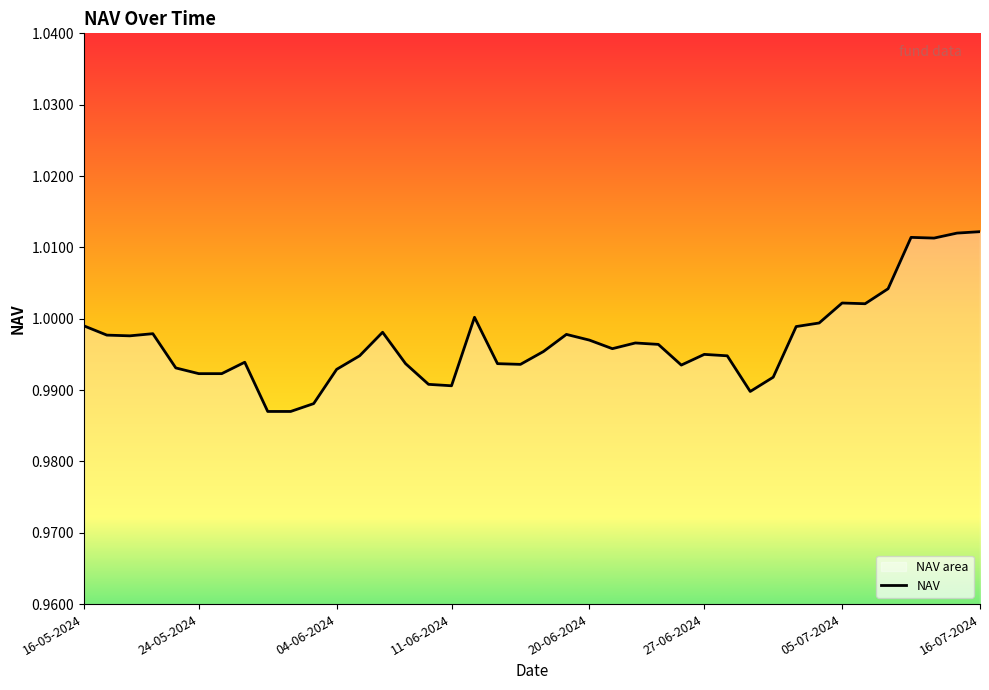

What is the greatest value displayed?

1.0